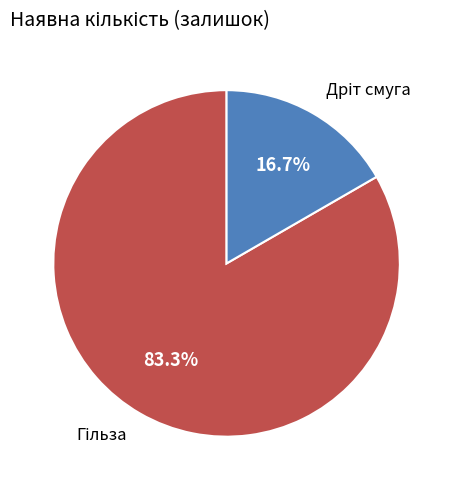

Does any single category account for the majority?

Yes